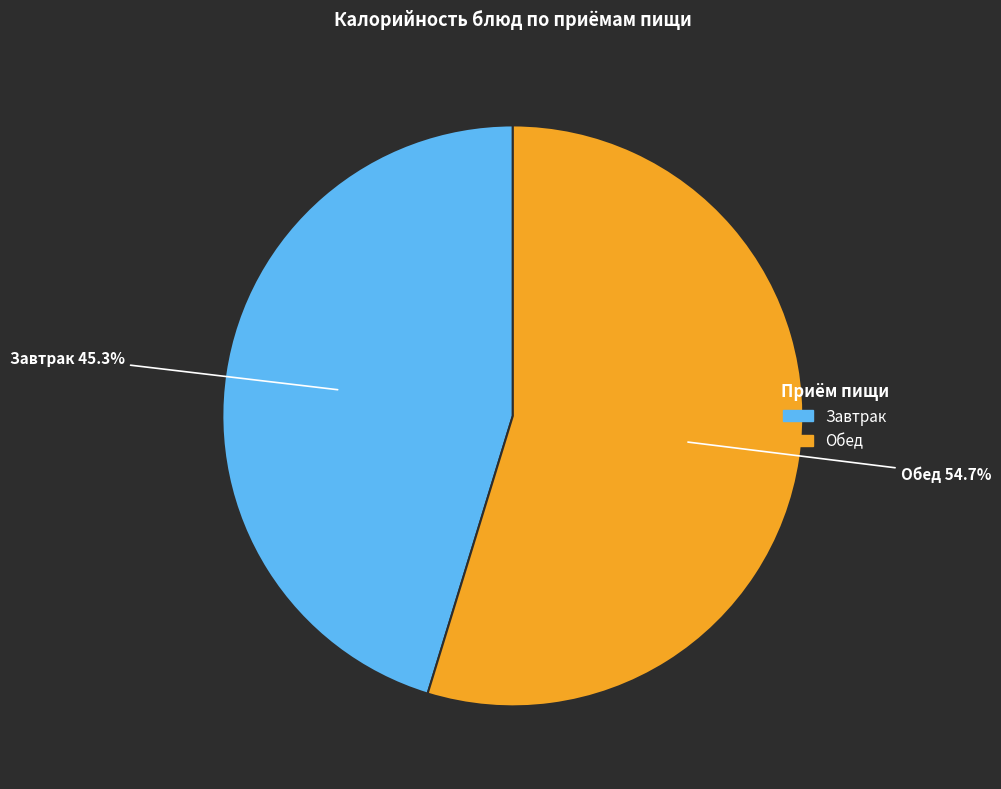

Does any single category account for the majority?

Yes